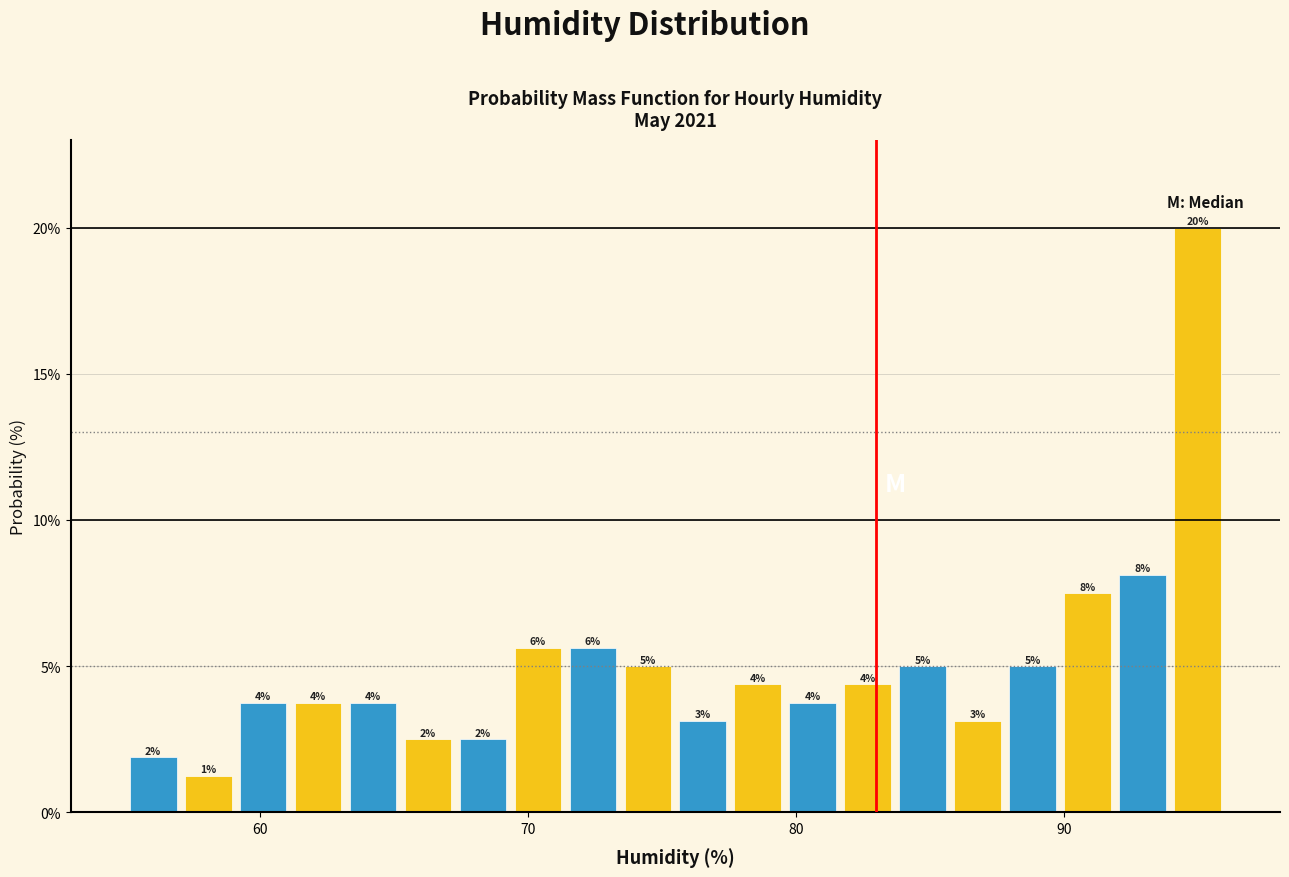

Around what value on the x-axis is the tallest bar? Give the approximate position of its centre, as read against the axis.

95